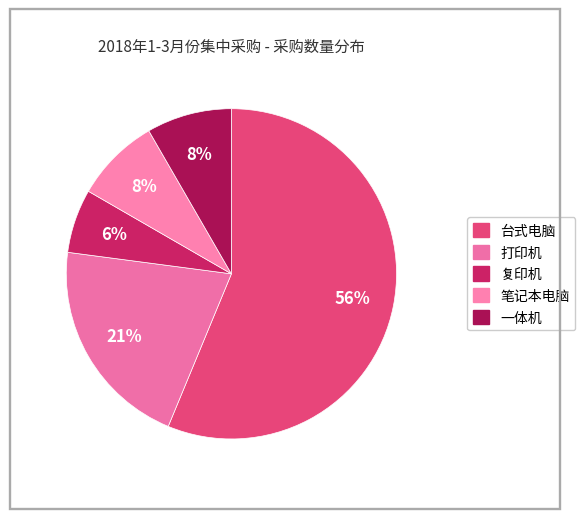

Which slice is the largest?

台式电脑